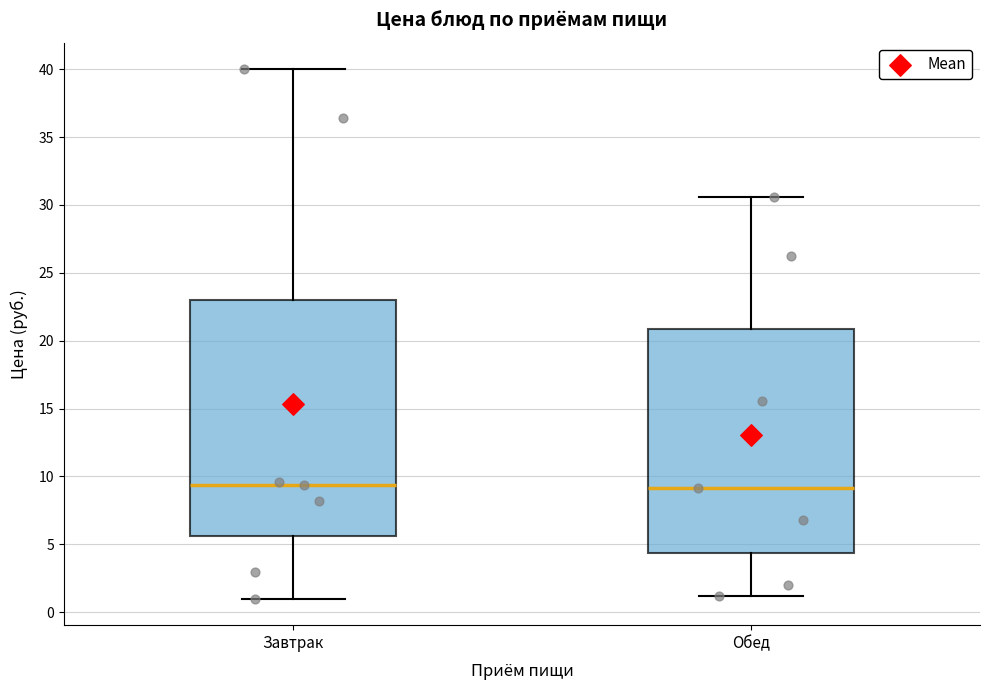

Where does the lower whisker of the box for Обед end on the y-axis? The values are not printed on the chart, so give them approximately, as read against the axis.

1.0